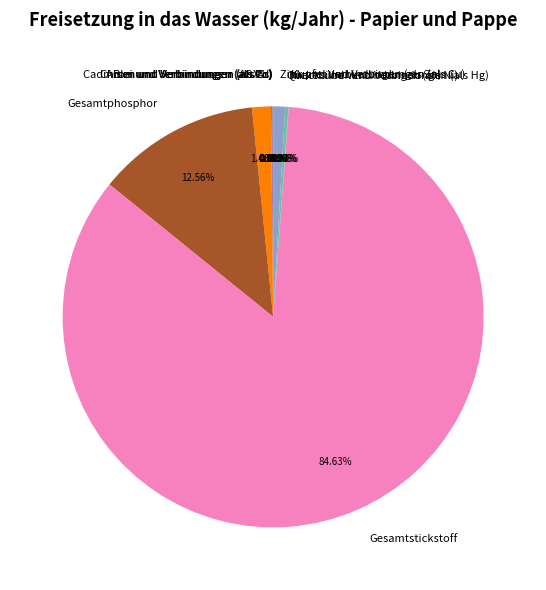

Which slice is the largest?

Gesamtstickstoff